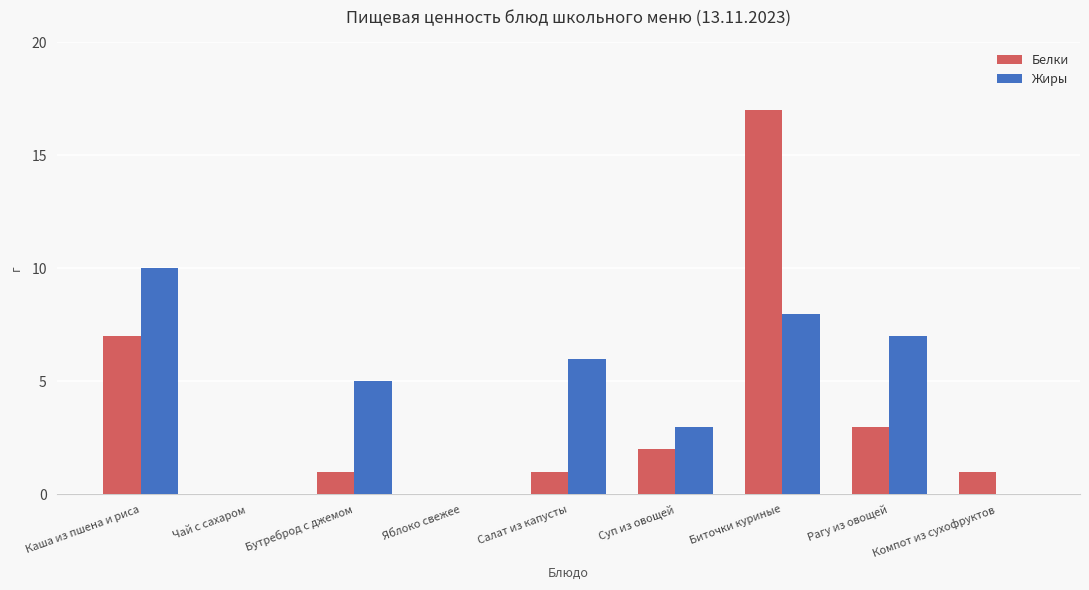

Read the Жиры value at Бутреброд с джемом.

5